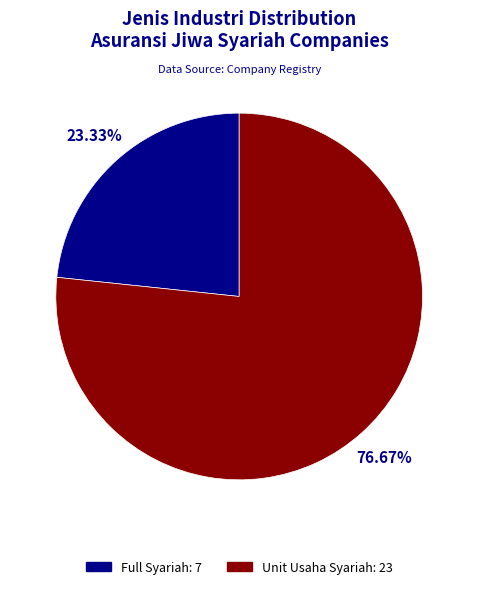

What is the ratio of the value at Full Syariah to the value at Unit Usaha Syariah?

0.3